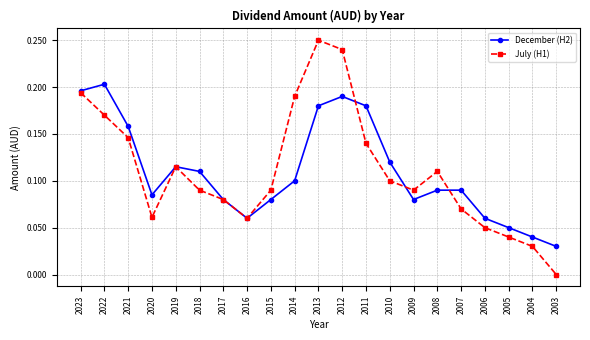

Between 2020 and 2015, which series saw the biggest shift?

July (H1)